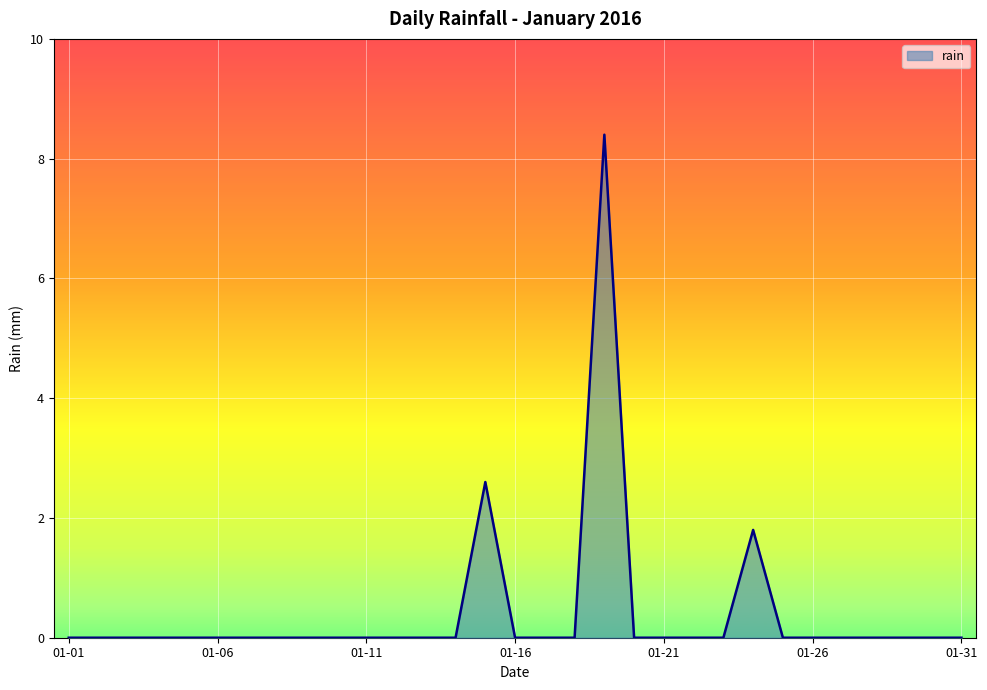

What is the difference between the maximum and minimum values?

8.4